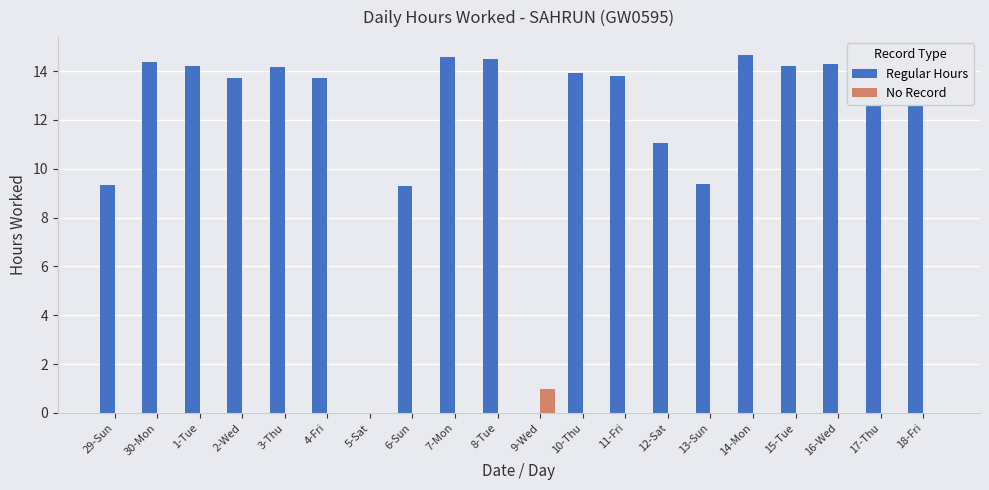

Is the value of No Record at 30-Mon greater than the value of Regular Hours at 8-Tue?

No